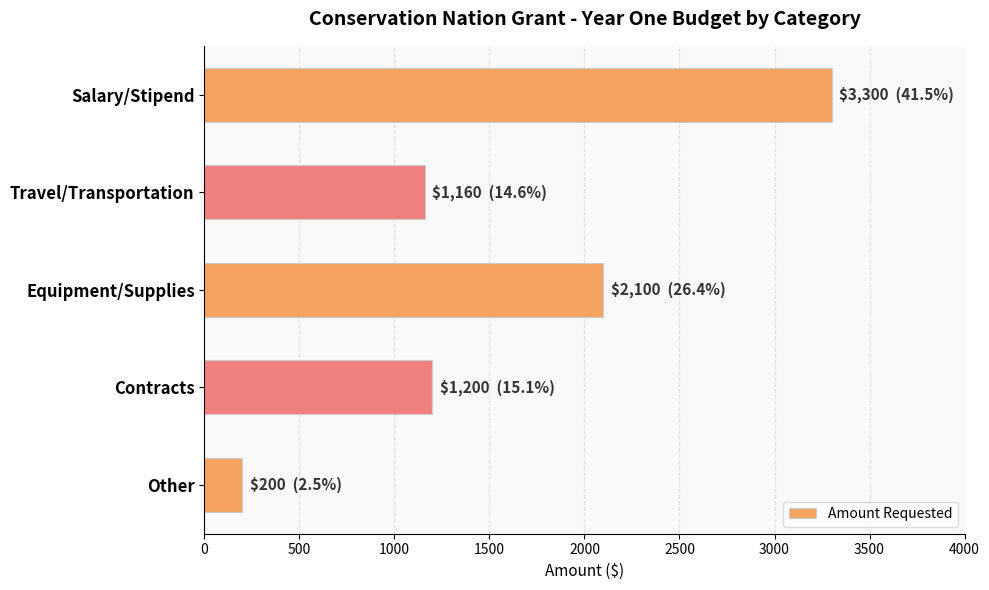

Rank the categories by value from highest to lowest.

Salary/Stipend, Equipment/Supplies, Contracts, Travel/Transportation, Other